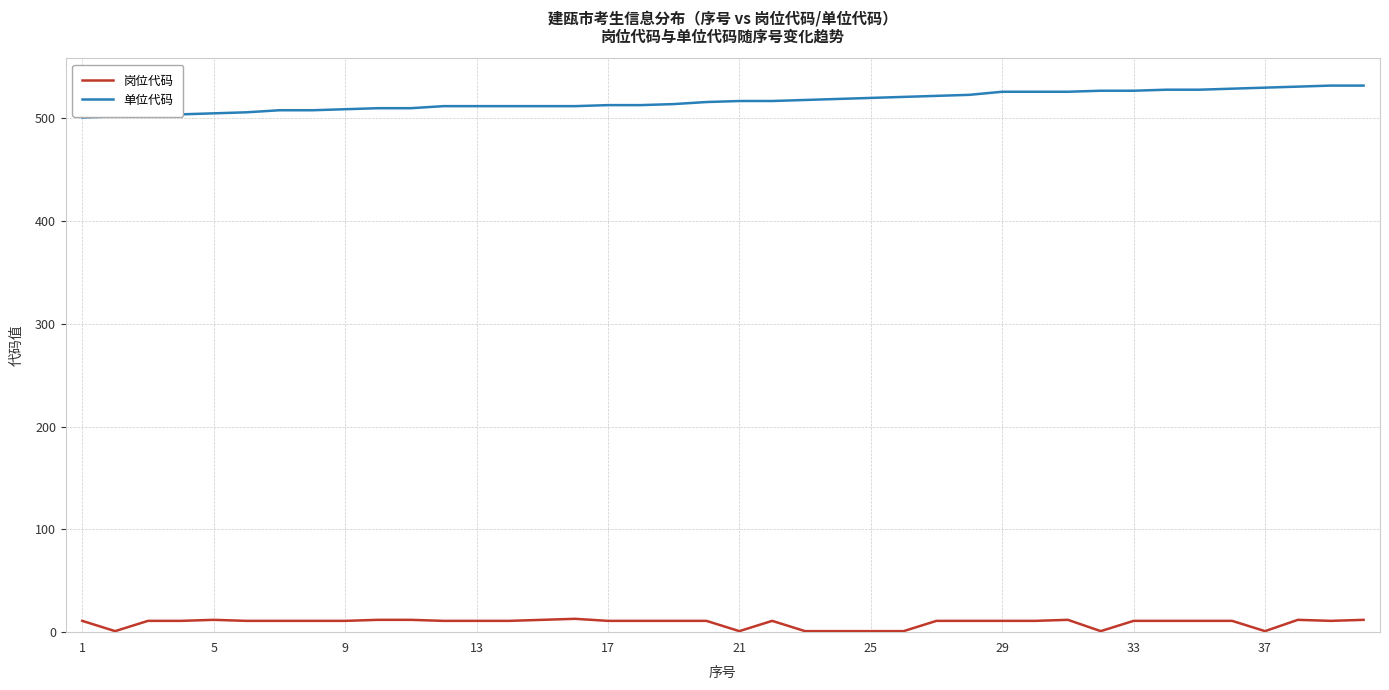

True or false: 岗位代码 and 单位代码 cross at least once.

False